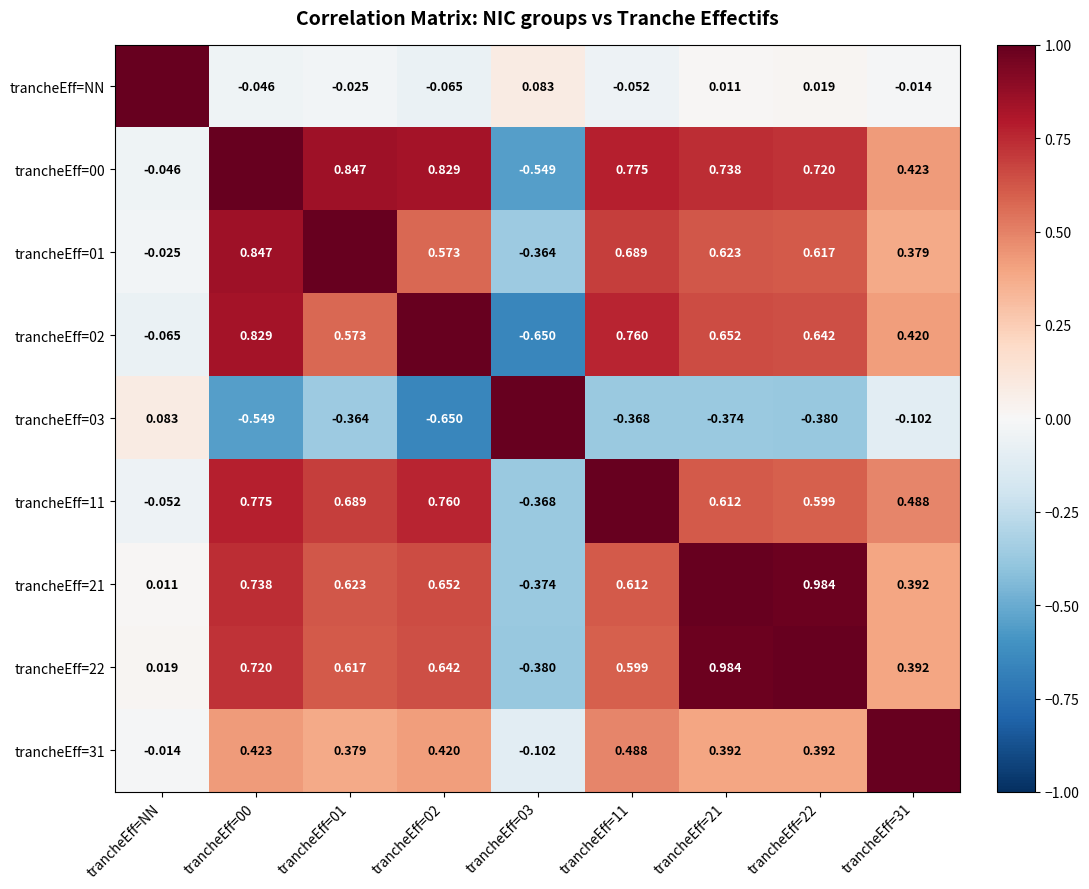

Is the value of trancheEff=03 at trancheEff=00 greater than the value of trancheEff=NN at trancheEff=21?

No